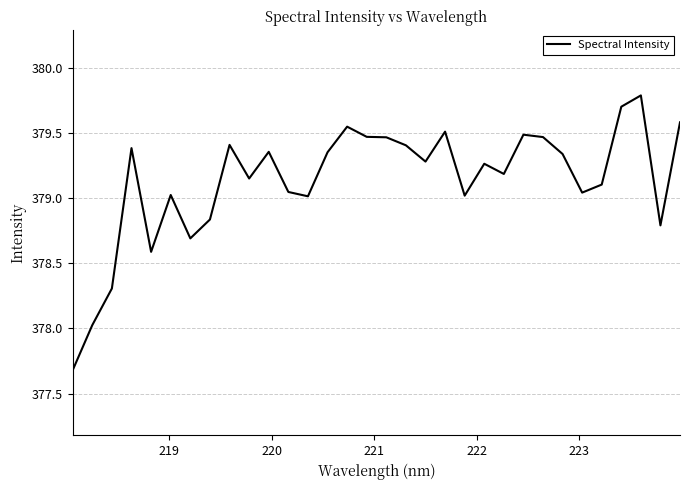

What is the difference between the maximum and minimum values?

2.1